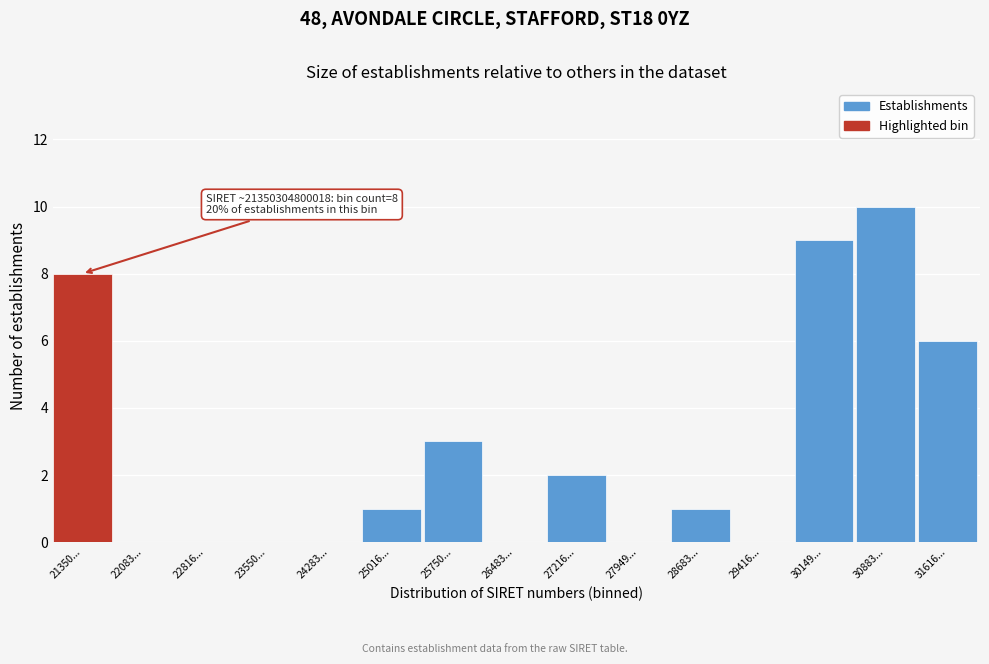

Reading left to right, list all the values displayed in this chart.

21350...=8	22083...=0	22816...=0	23550...=0	24283...=0	25016...=1	25750...=3	26483...=0	27216...=2	27949...=0	28683...=1	29416...=0	30149...=9	30883...=10	31616...=6